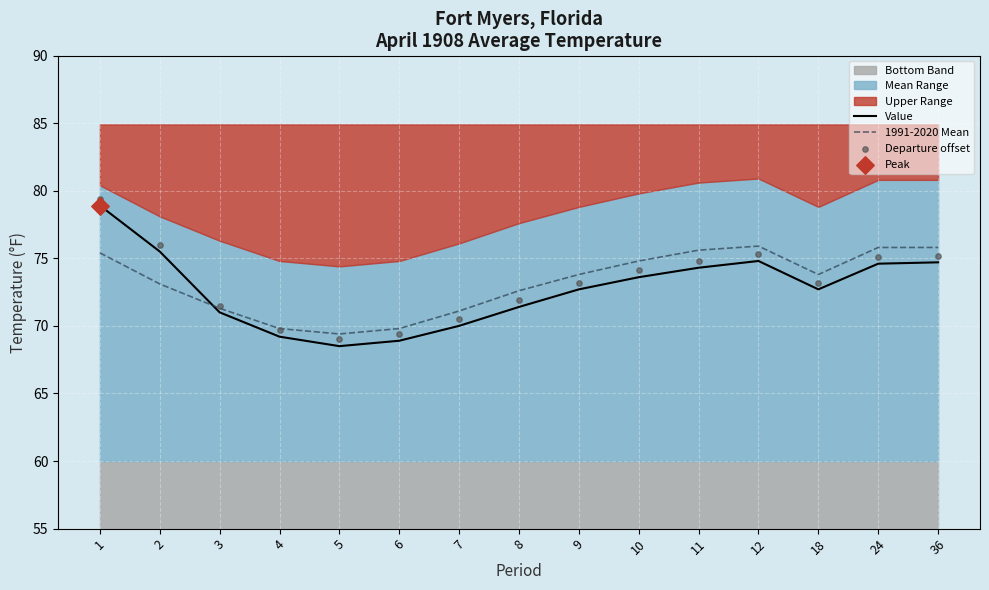

At which category is the sum across all series the highest?

1